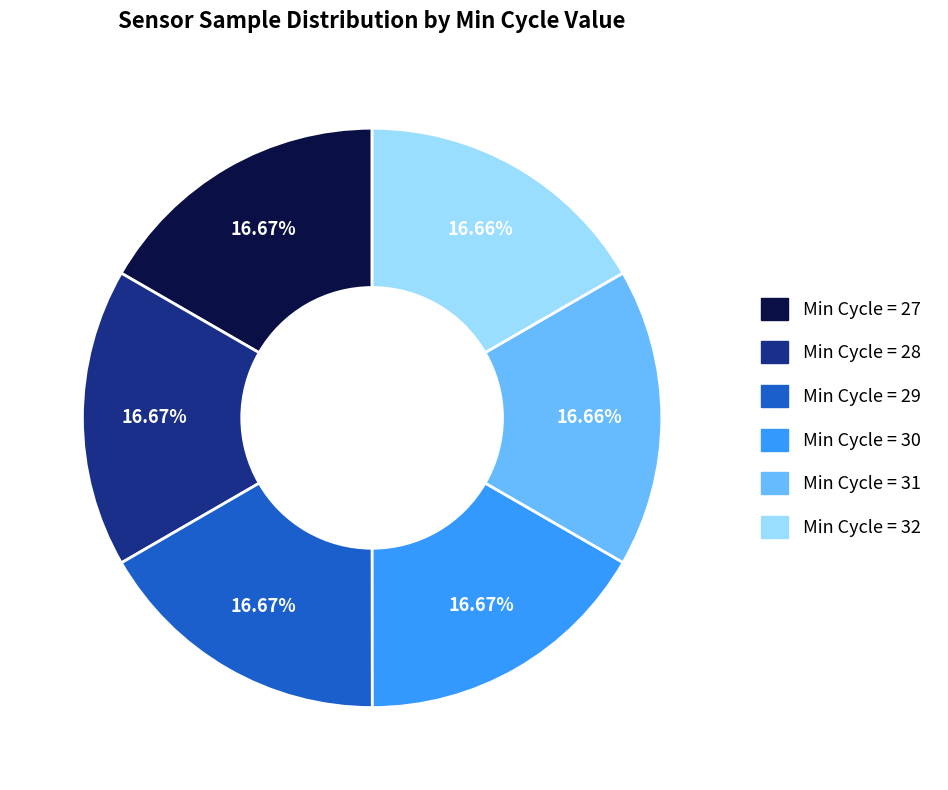

Is there a majority slice in this chart?

No